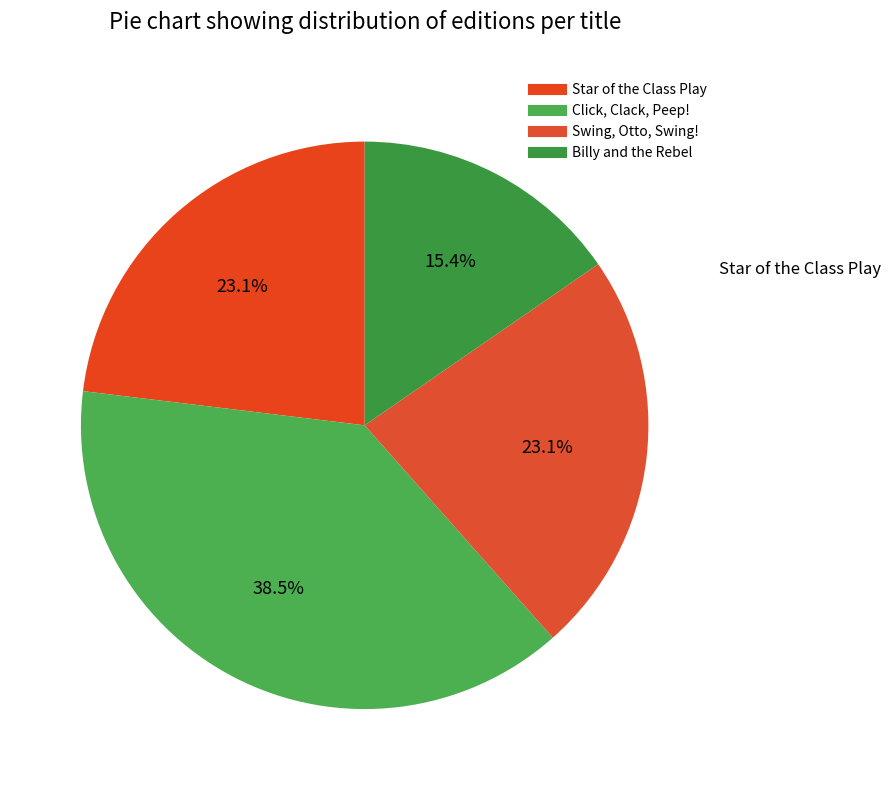

Combined, what portion of the pie is Swing, Otto, Swing! and Click, Clack, Peep!?

61.5%